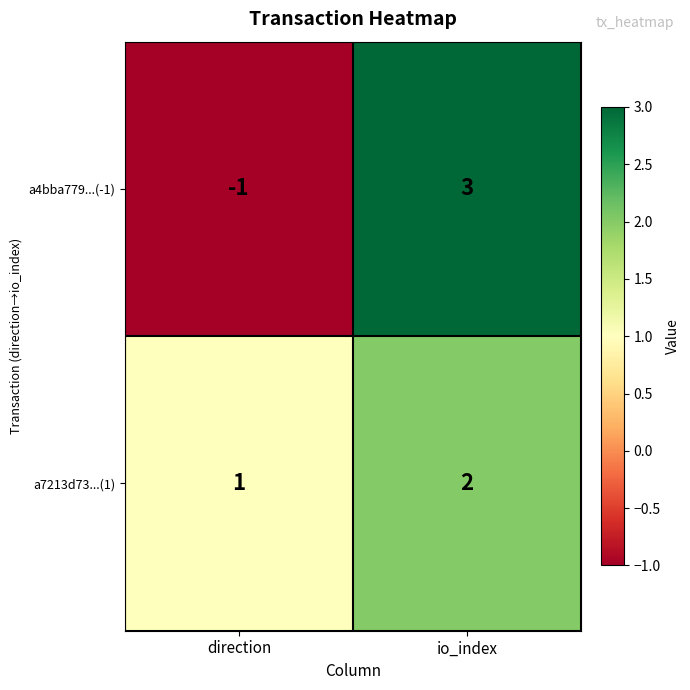

Reading left to right, transcribe all the data shown in this chart.

a4bba779...(-1): direction=-1	io_index=3
a7213d73...(1): direction=1	io_index=2